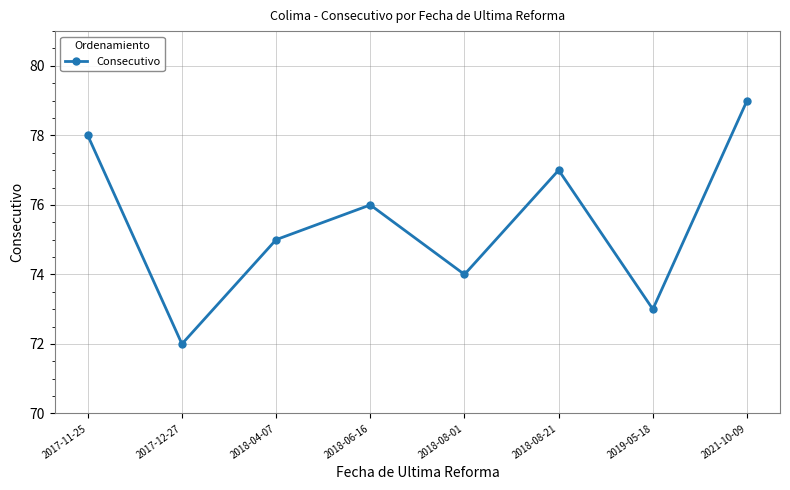

What is the difference between the second highest and second lowest values?

5